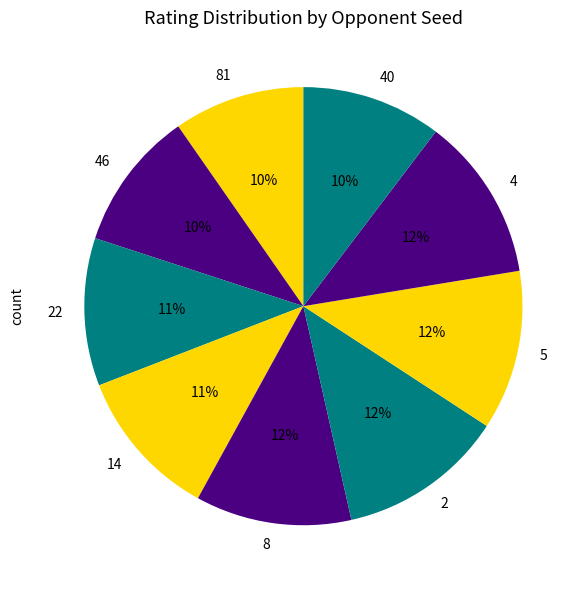

Do 4 and 5 together represent more than half of the pie?

No